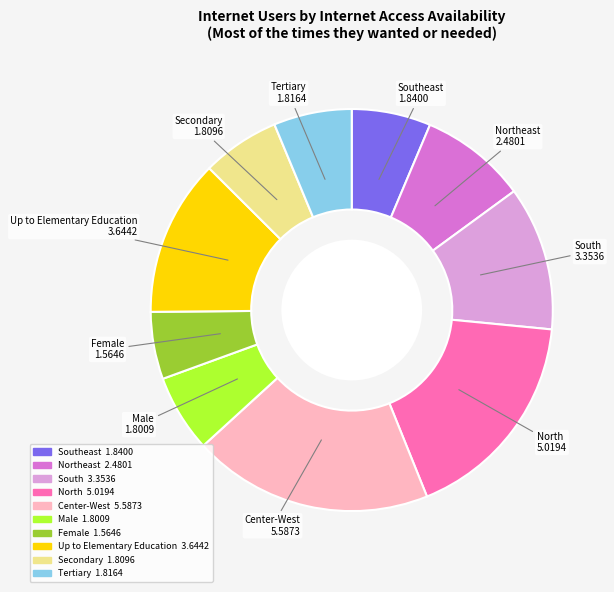

Is there a majority slice in this chart?

No